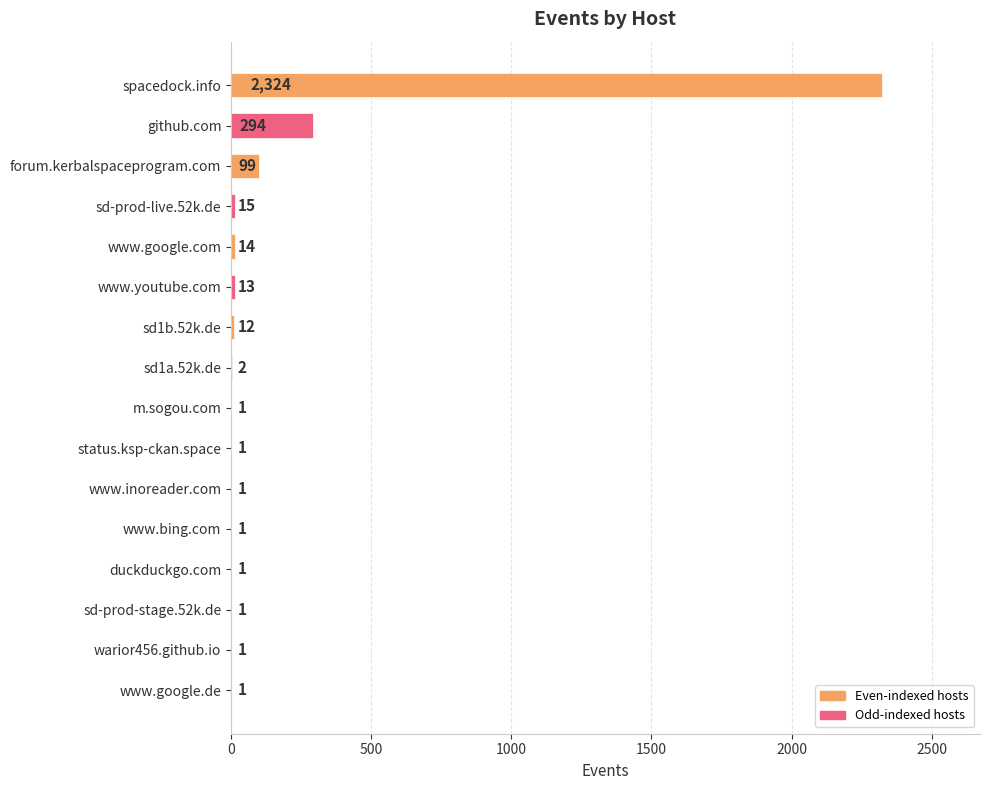

Reading top to bottom, what are all the values shown in this chart?

spacedock.info=2324	github.com=294	forum.kerbalspaceprogram.com=99	sd-prod-live.52k.de=15	www.google.com=14	www.youtube.com=13	sd1b.52k.de=12	sd1a.52k.de=2	m.sogou.com=1	status.ksp-ckan.space=1	www.inoreader.com=1	www.bing.com=1	duckduckgo.com=1	sd-prod-stage.52k.de=1	warior456.github.io=1	www.google.de=1